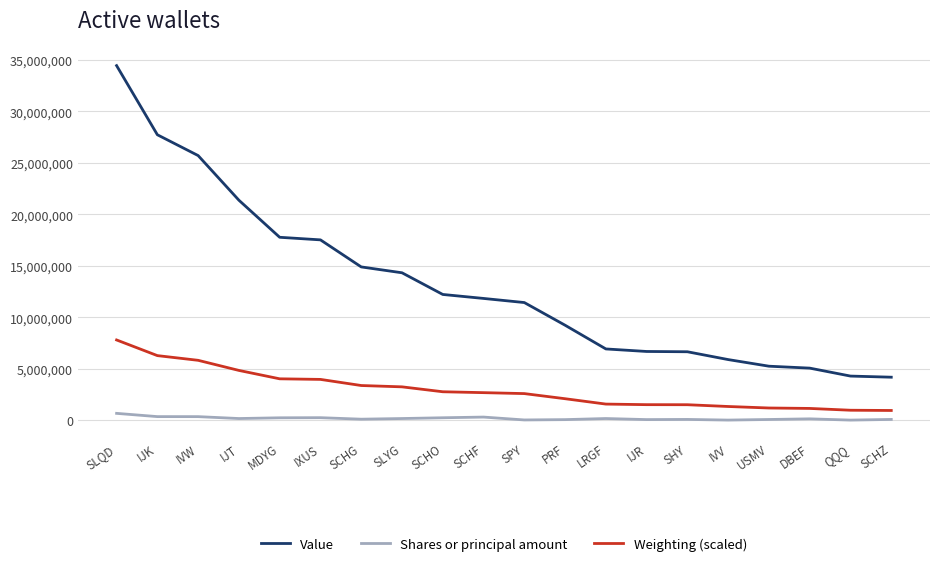

At which label does Weighting (scaled) reach its peak?

SLQD